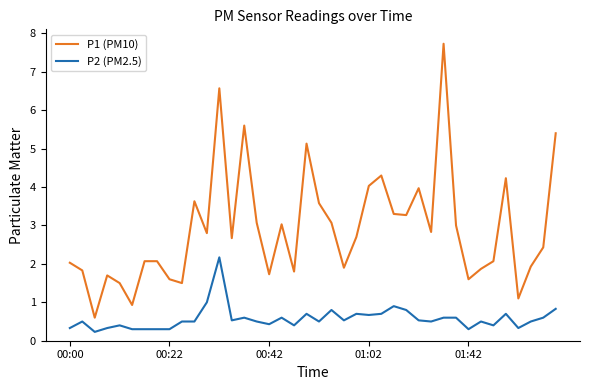

What is the difference between the maximum and minimum values in the P2 (PM2.5) series?

1.9